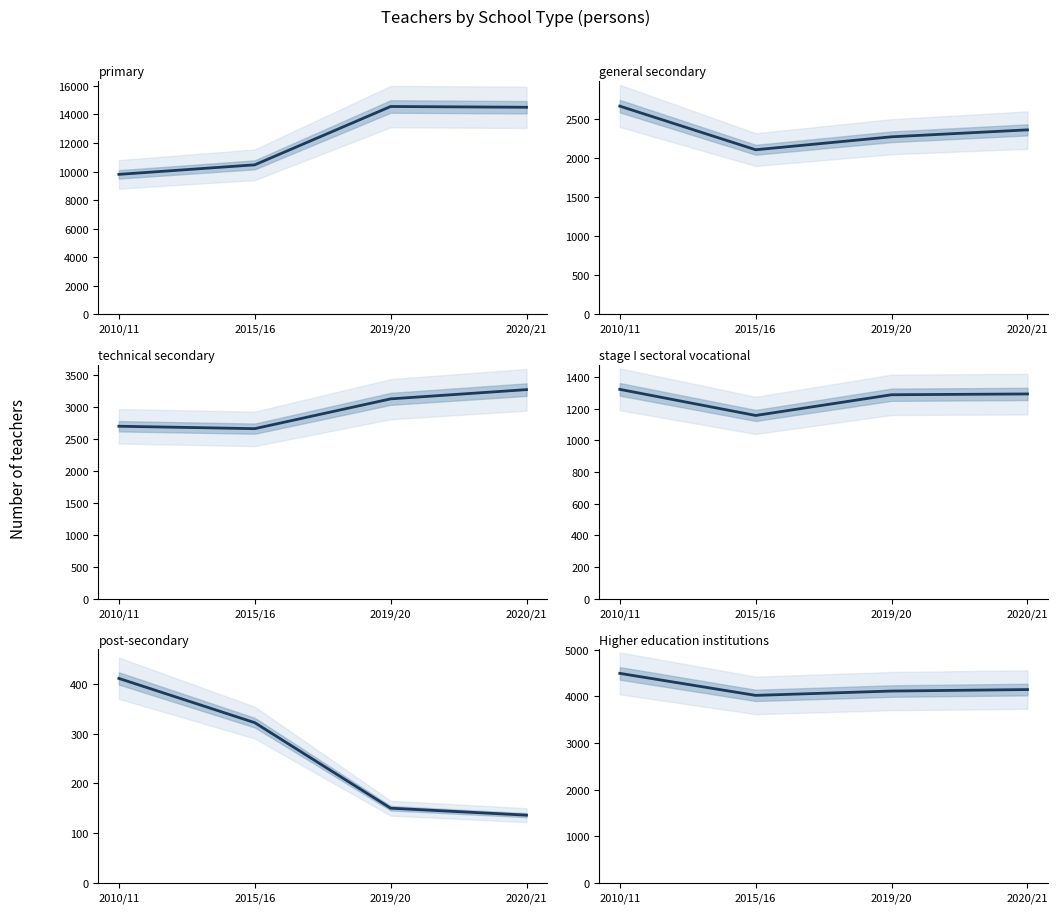

What is the spread (max minus min) of values at 2010/11?

9391